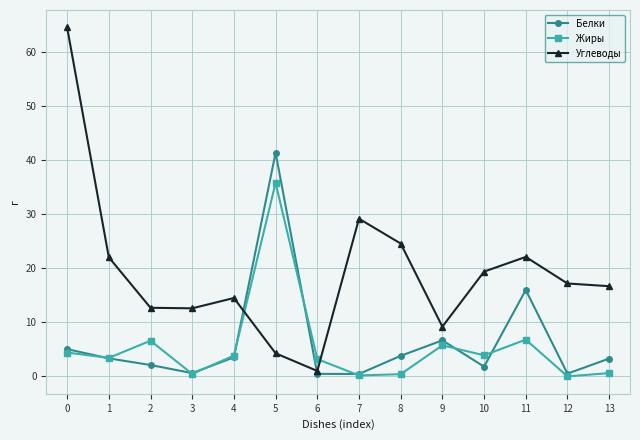

What is the spread (max minus min) of values at 11?

15.3